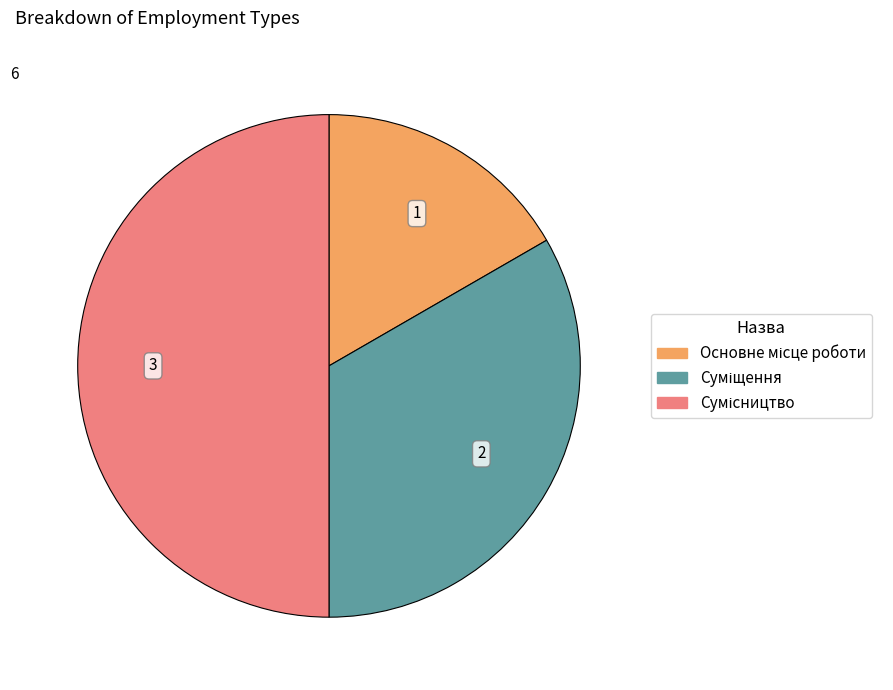

What percentage is NOT represented by Основне місце роботи?

83.3%